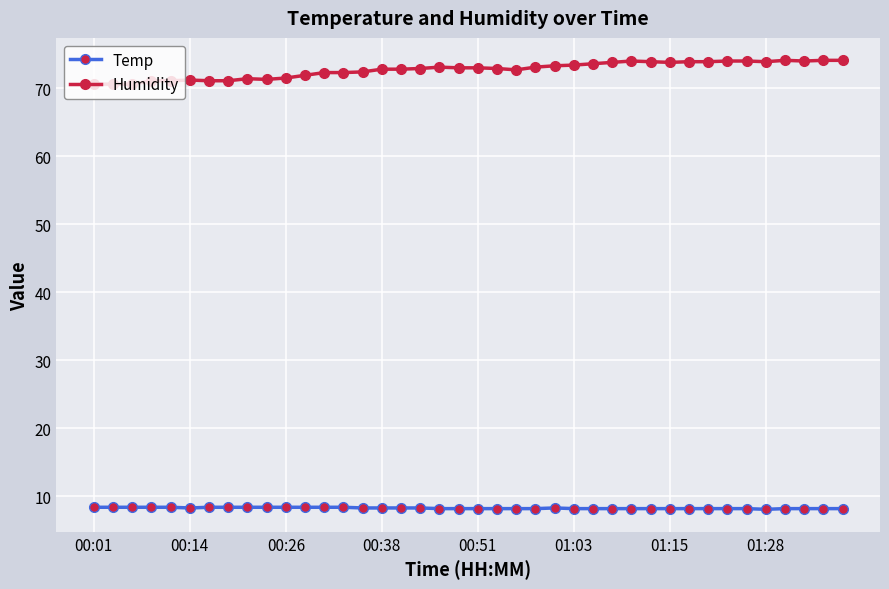

What is the greatest value displayed?

74.1